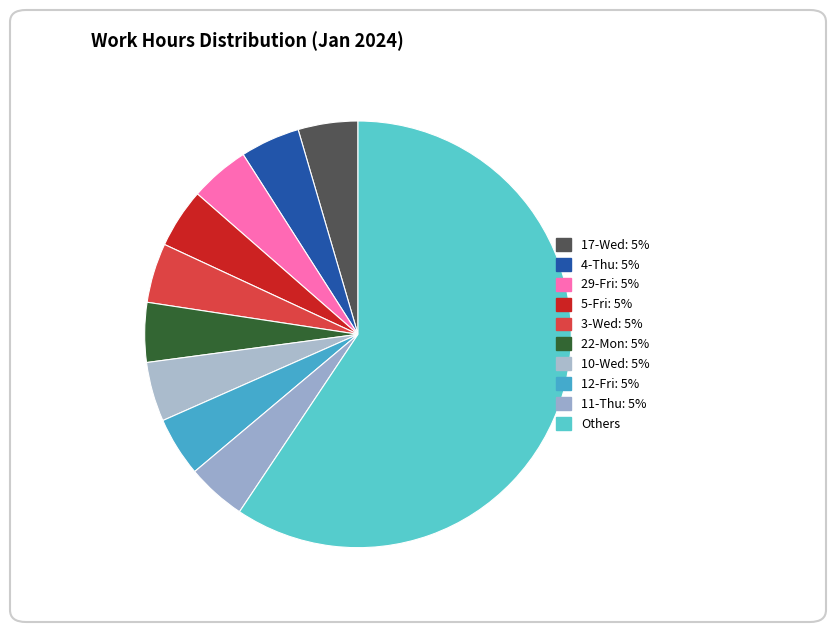

How many segments does this pie chart have?

10